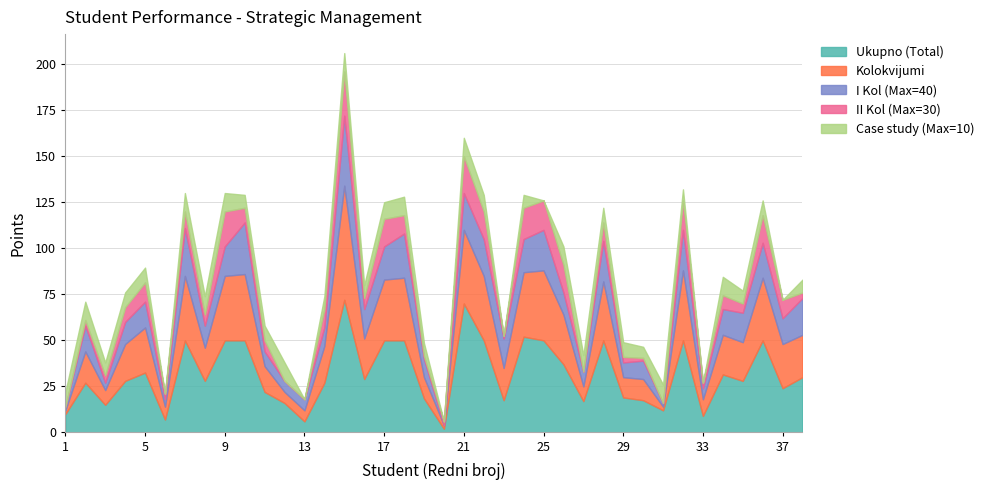

What is the value of the I Kol (Max=40) point at the 35th from the left?

16.0